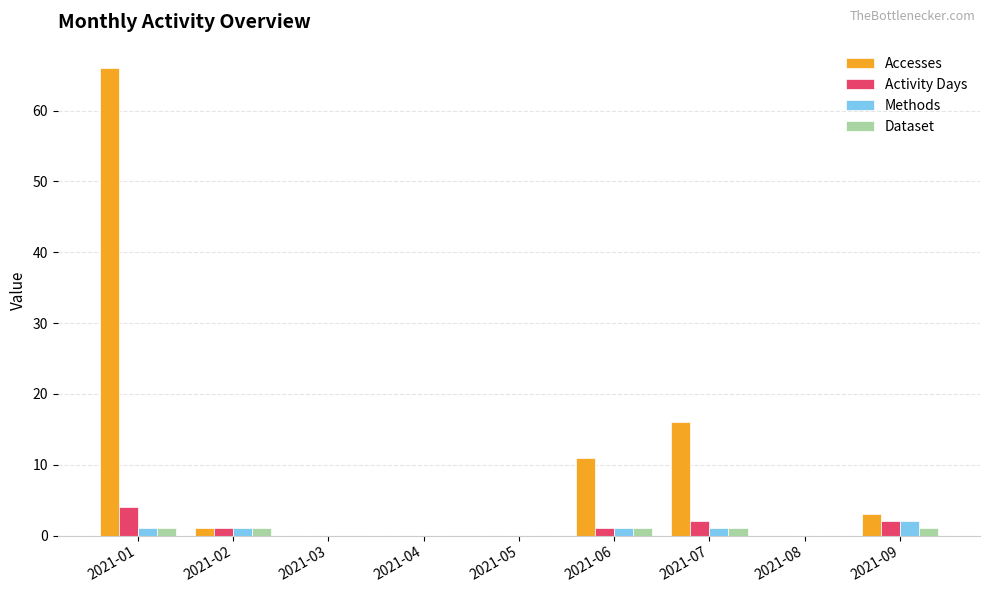

The Accesses series shows 34 at 2021-04. True or false?

False